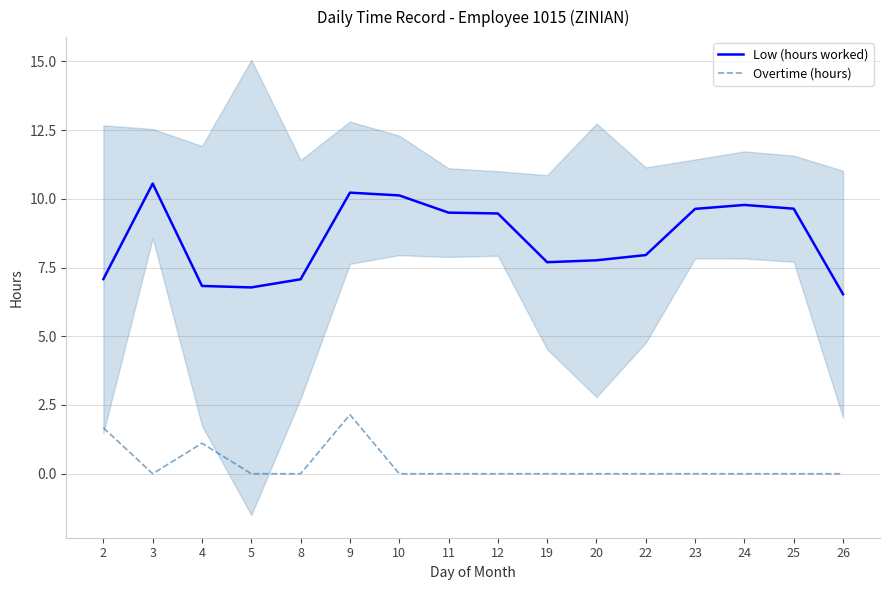

At which category does Low (hours worked) reach its first local peak?

3